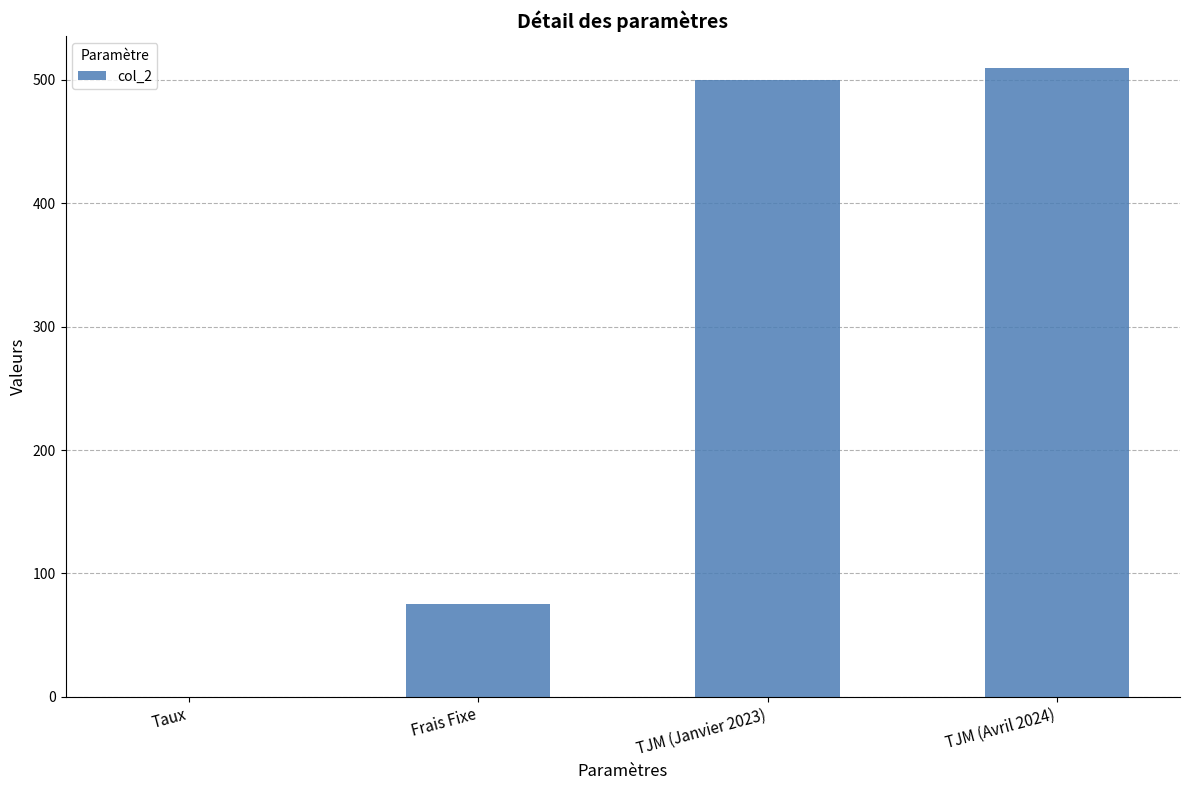

What is the greatest value displayed?

510.0